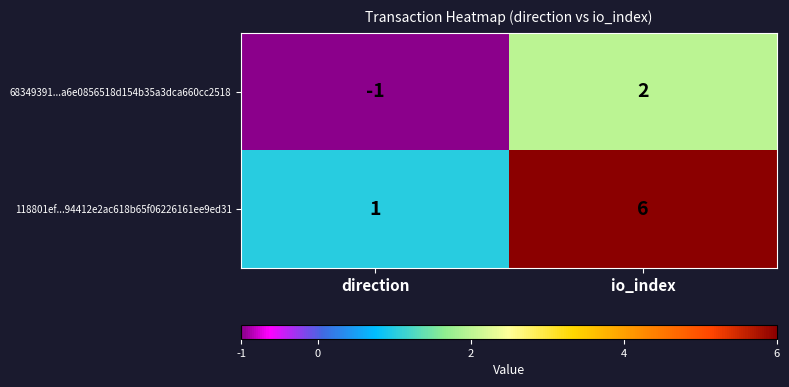

Reading left to right, list all the values displayed in this chart.

68349391...a6e0856518d154b35a3dca660cc2518: direction=-1	io_index=2
118801ef...94412e2ac618b65f06226161ee9ed31: direction=1	io_index=6